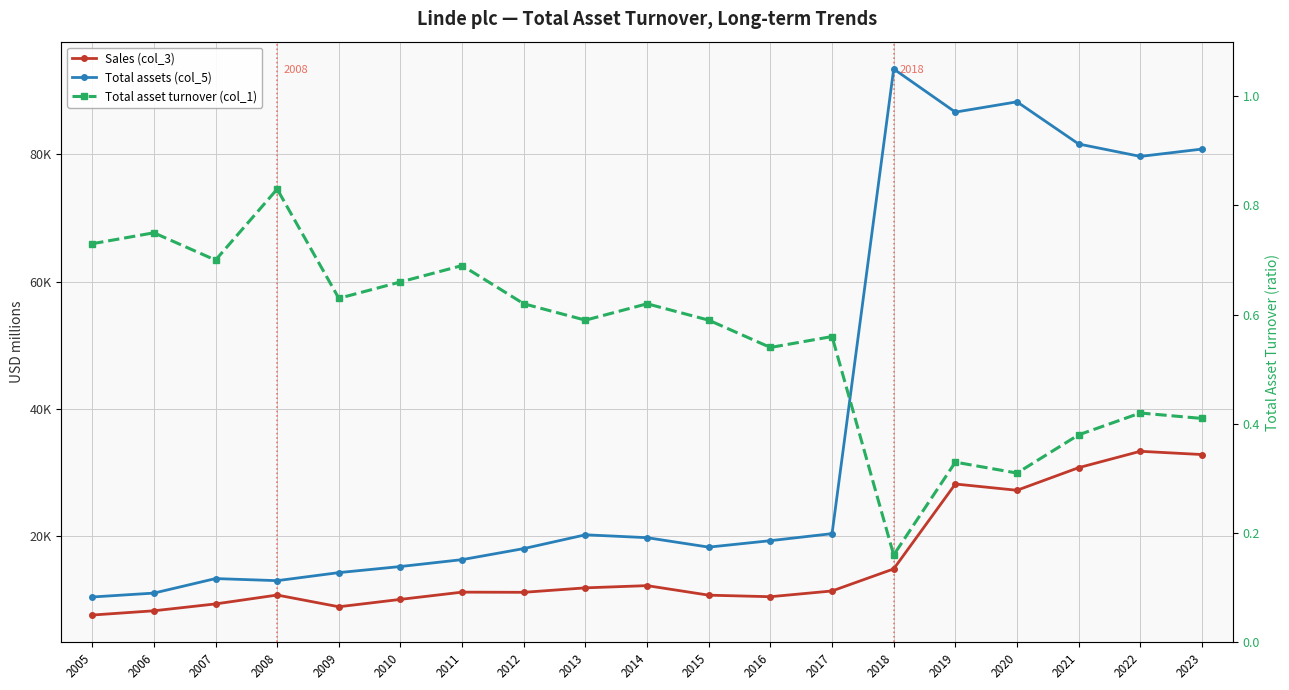

Does the chart display data point markers on the line(s)?

Yes